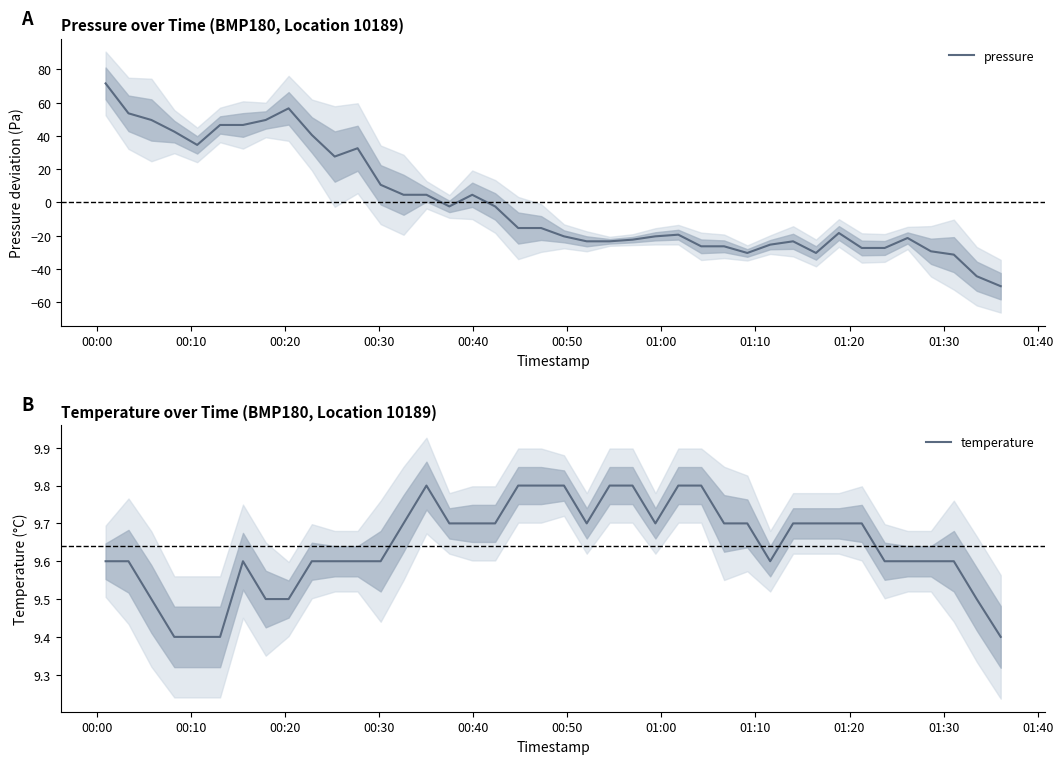

How many series are shown in this chart?

2